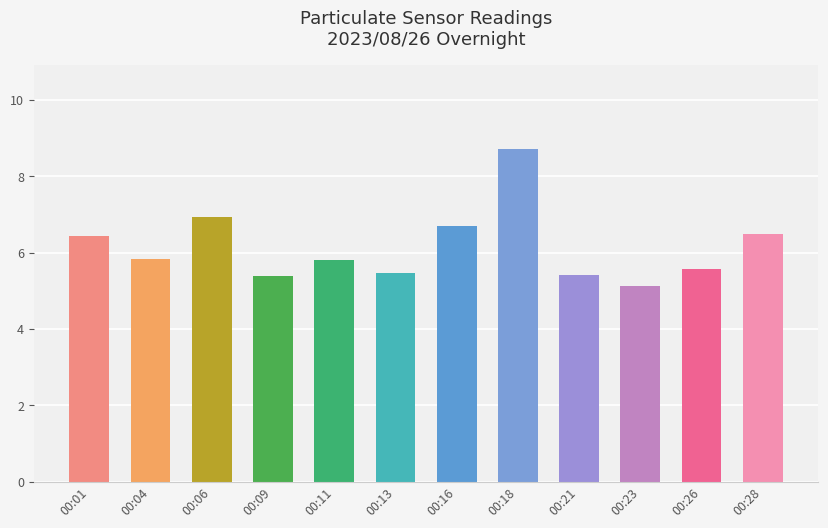

What is the value of the 9th bar from the left?

5.4